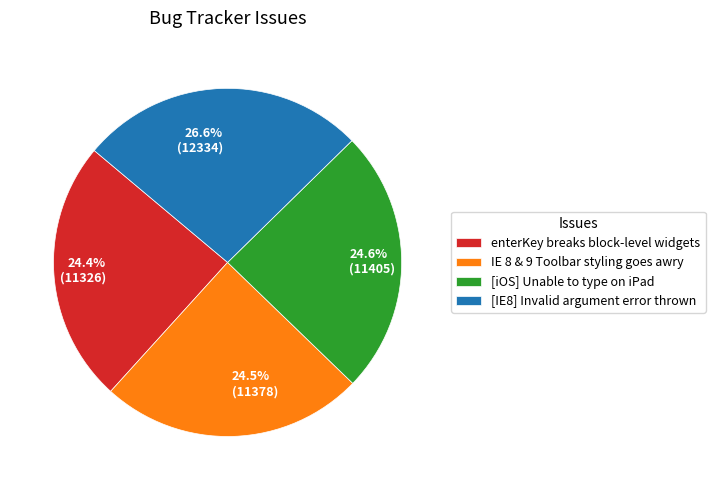

Does IE 8 & 9 Toolbar styling goes awry represent more than half of the total?

No